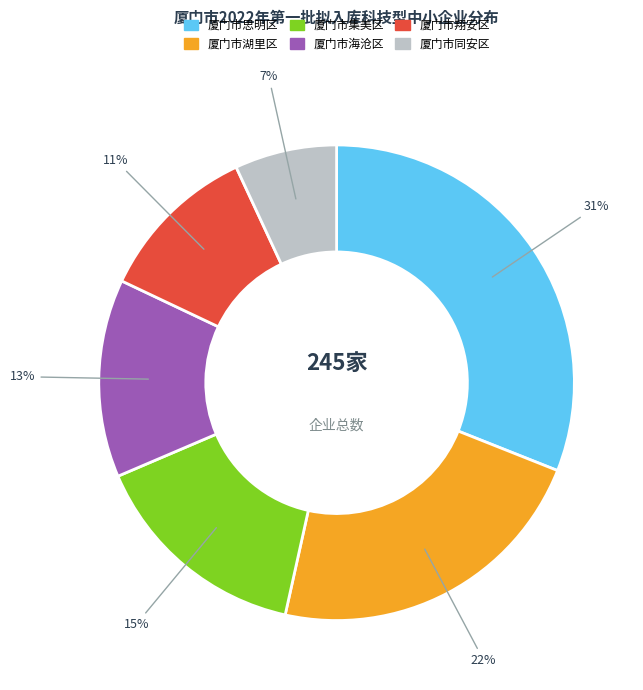

To the nearest percent, what percentage of the pie is 厦门市海沧区?

13%